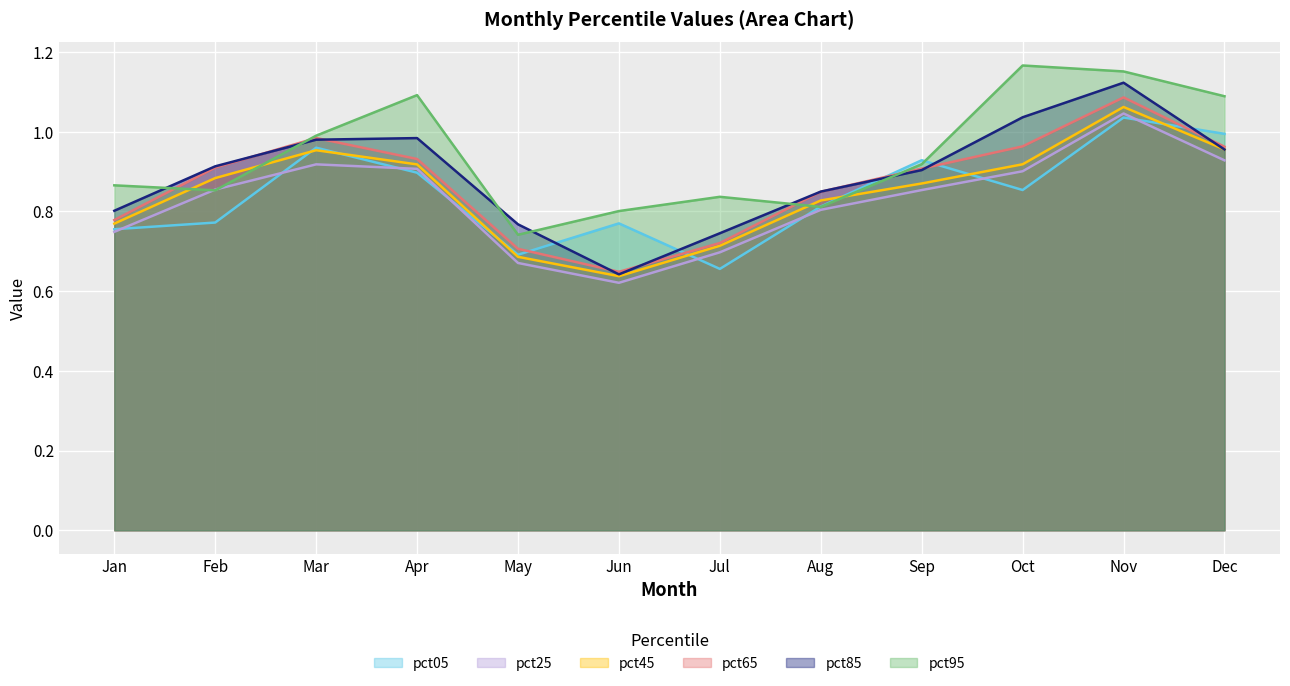

Is it true that pct95 equals 0.5 at May?

False